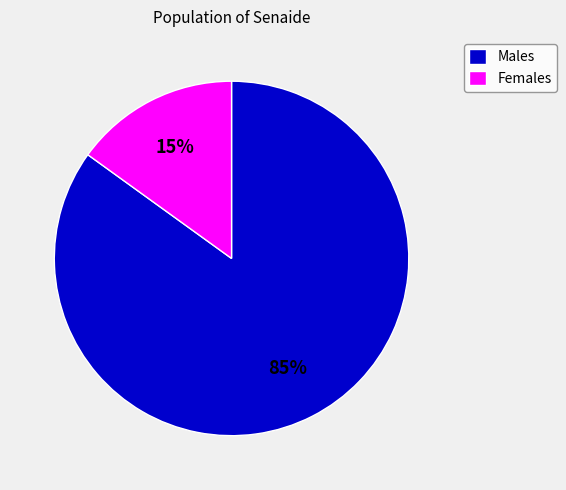

Which slice is the largest?

Males